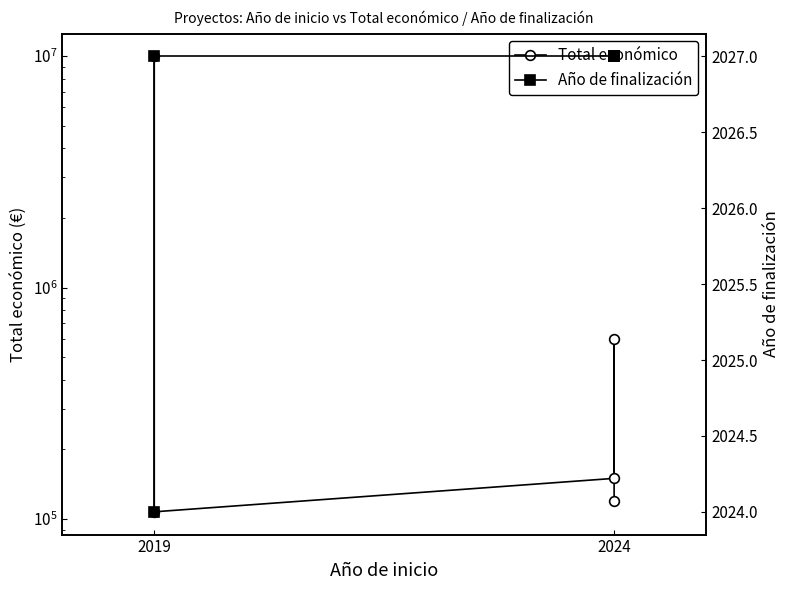

True or false: Total económico and Año de finalización cross at least once.

False